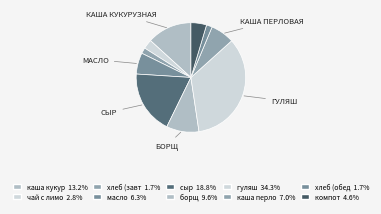

How many segments does this pie chart have?

10